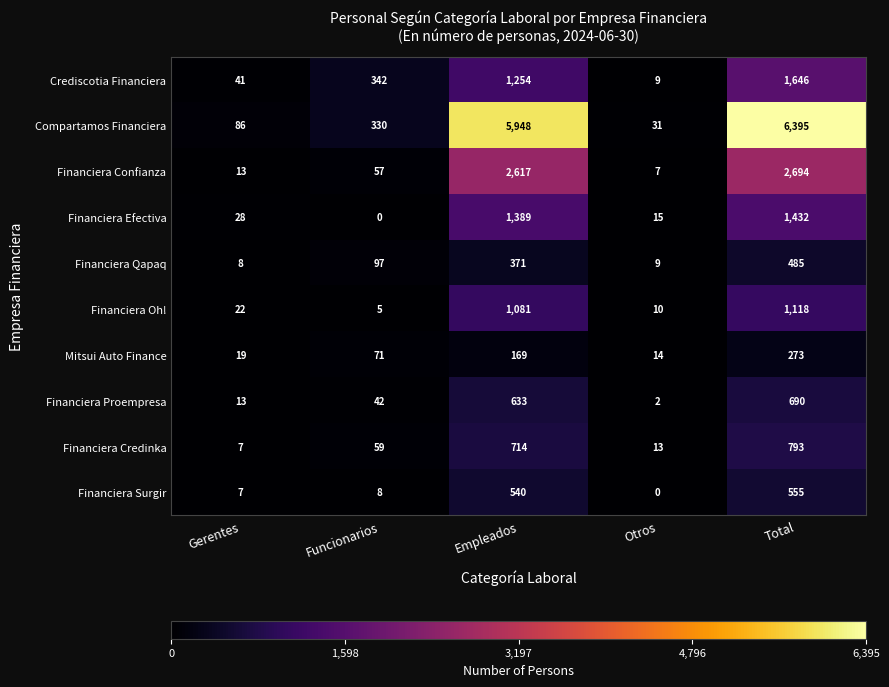

At how many categories does at least one series exceed 3951?

2